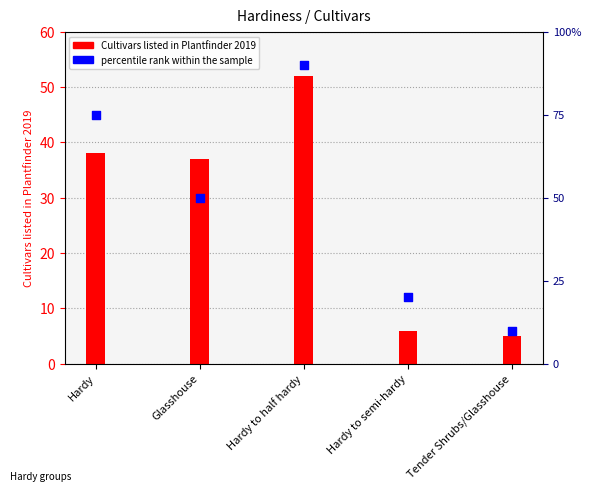

What are all the series names shown in the legend?

Cultivars listed in Plantfinder 2019, percentile rank within the sample